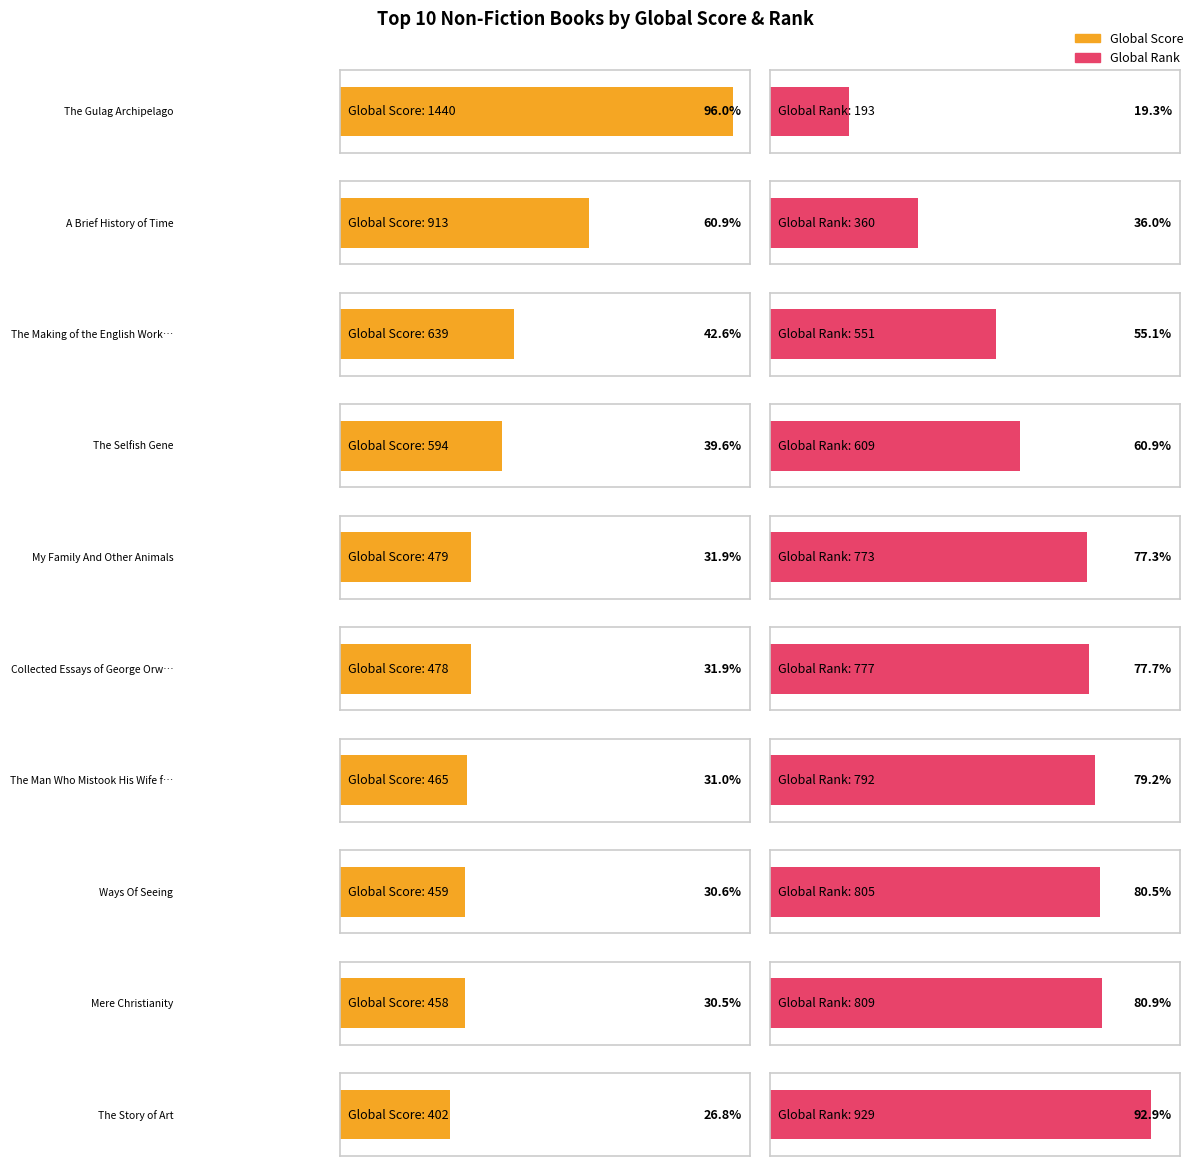

What is the highest value of the Average Score series?

1440